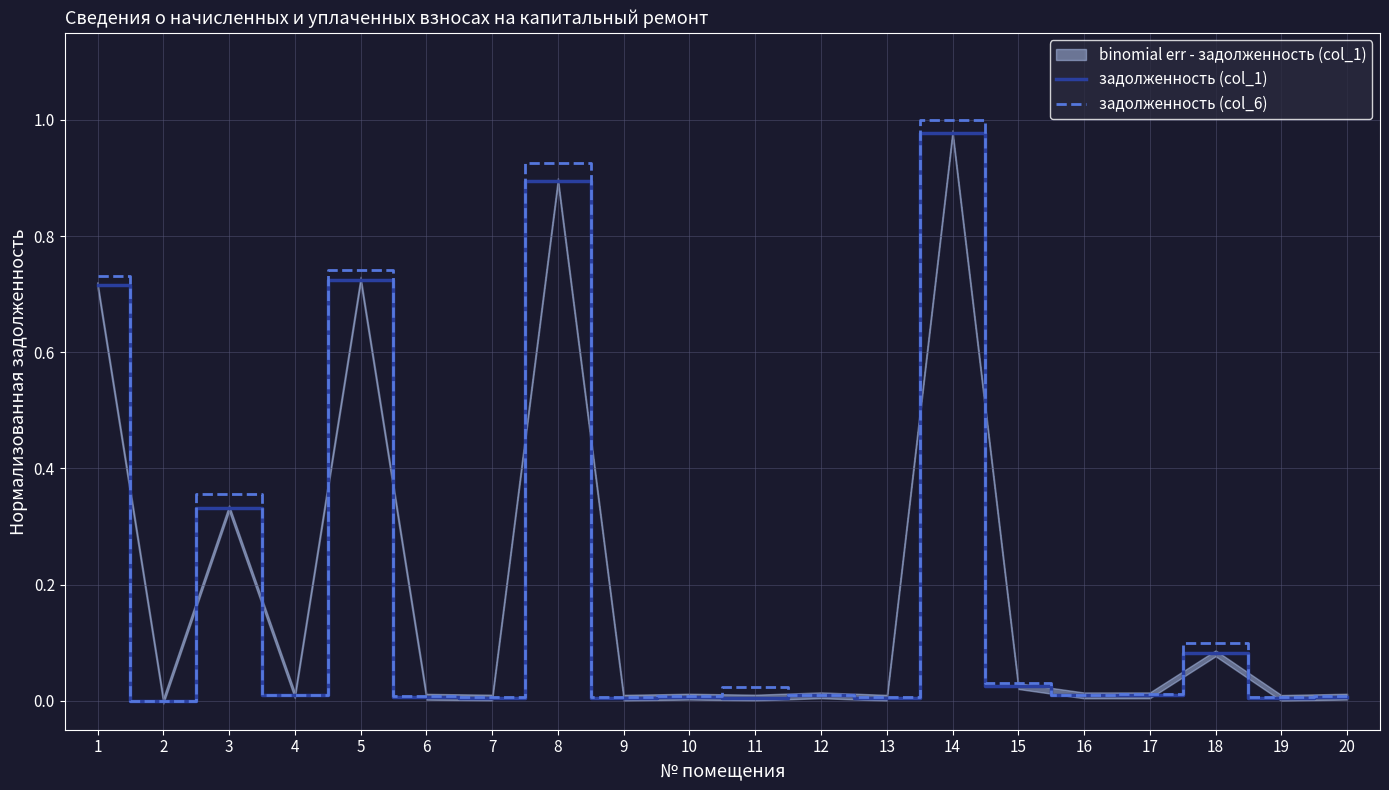

At how many categories does at least one series exceed 0?

19